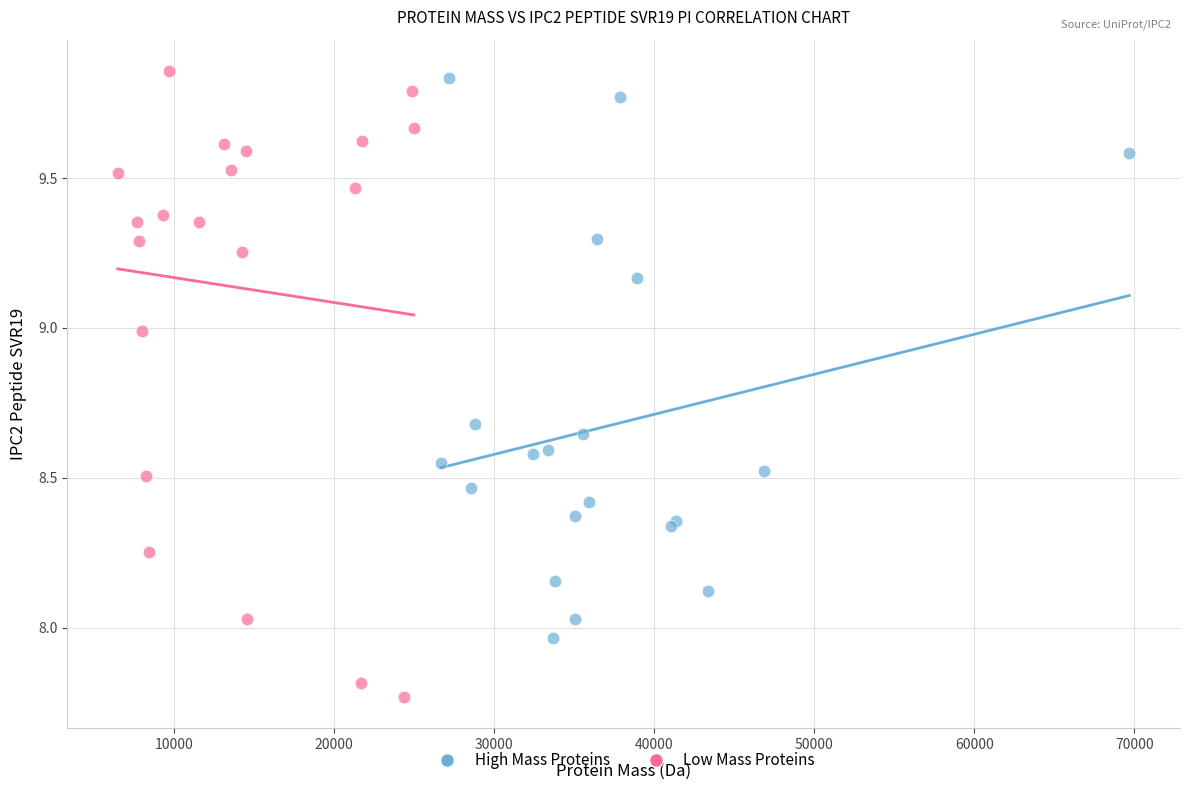

Which series has the largest Y range (max minus min)?

Low Mass Proteins